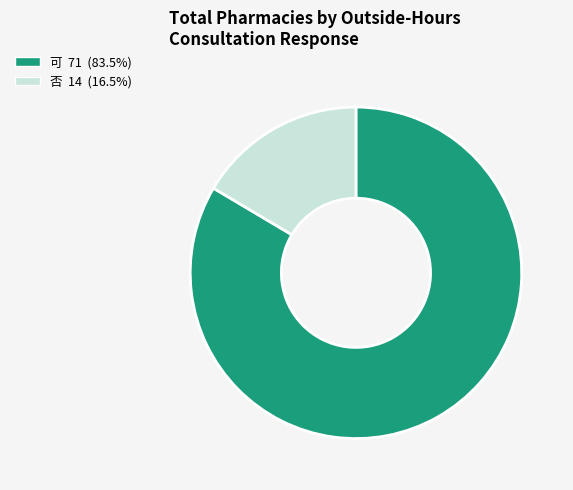

Is there a majority slice in this chart?

Yes